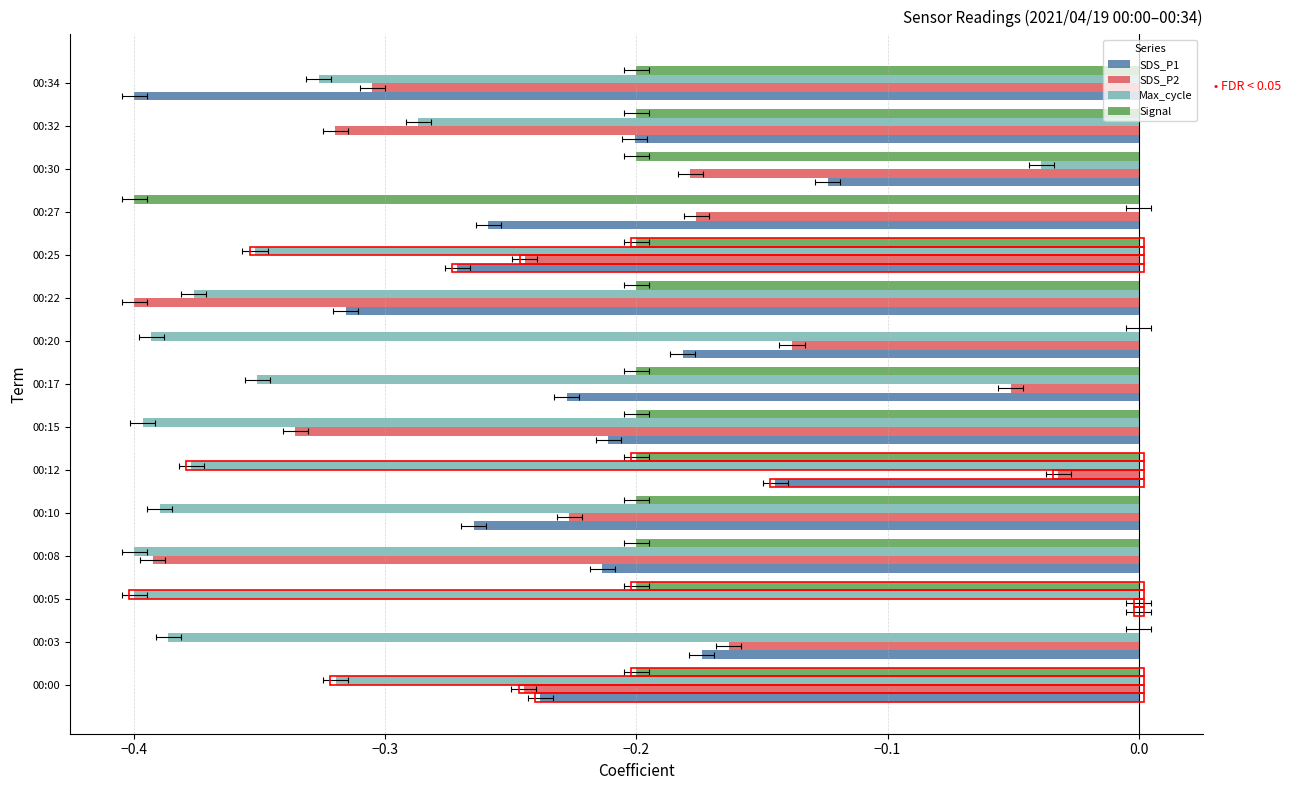

Which series has the largest Y range (max minus min)?

Max_cycle